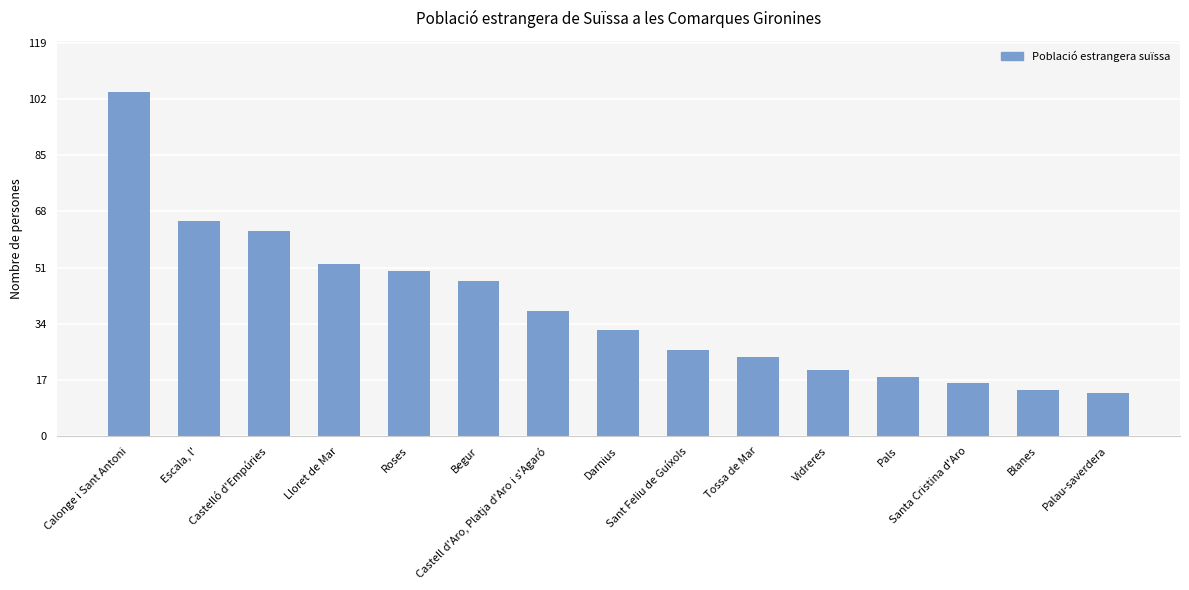

What is the value of the 5th bar from the left?

50